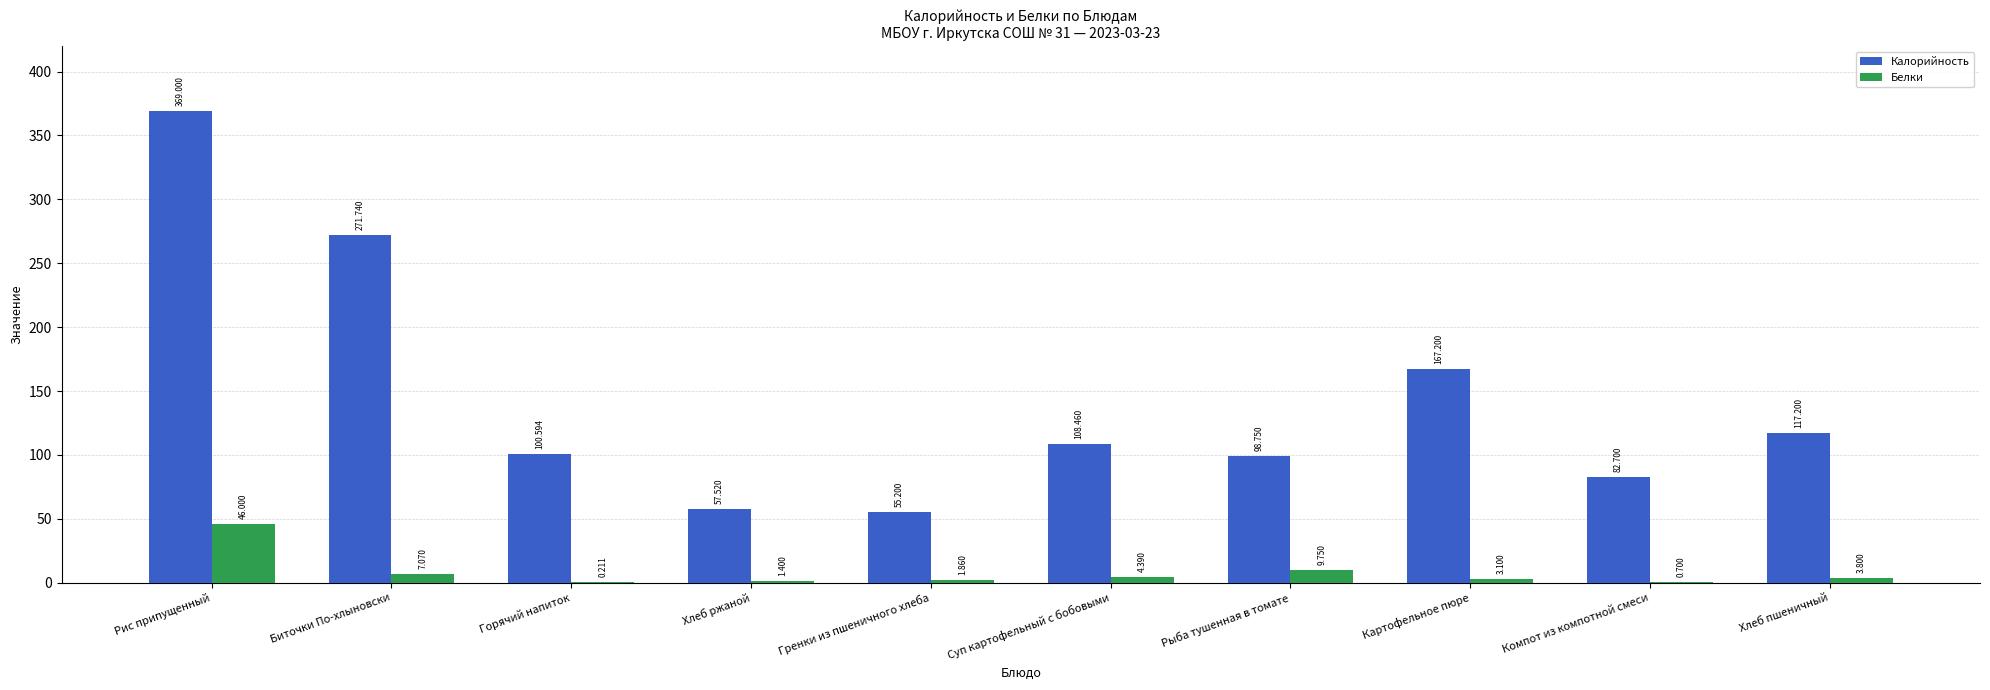

Which series changed the most between Горячий напиток and Гренки из пшеничного хлеба?

Калорийность